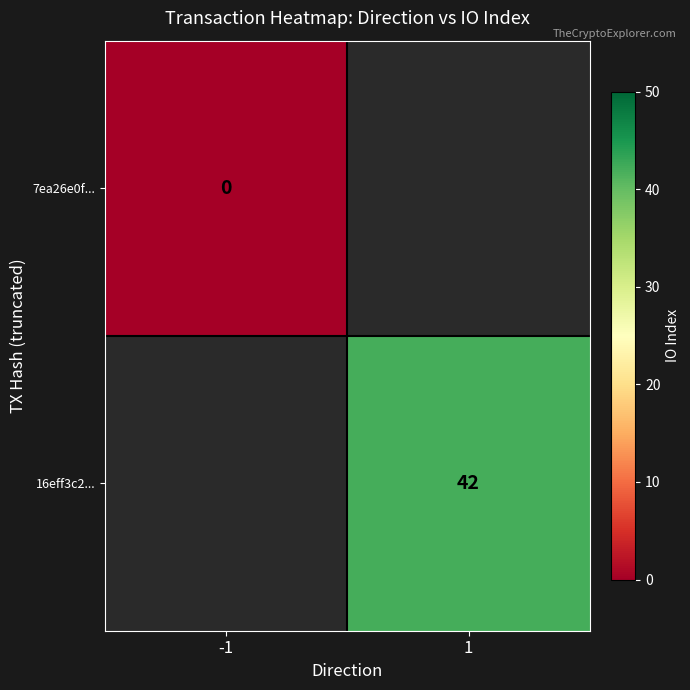

How many data points does each series have?

2